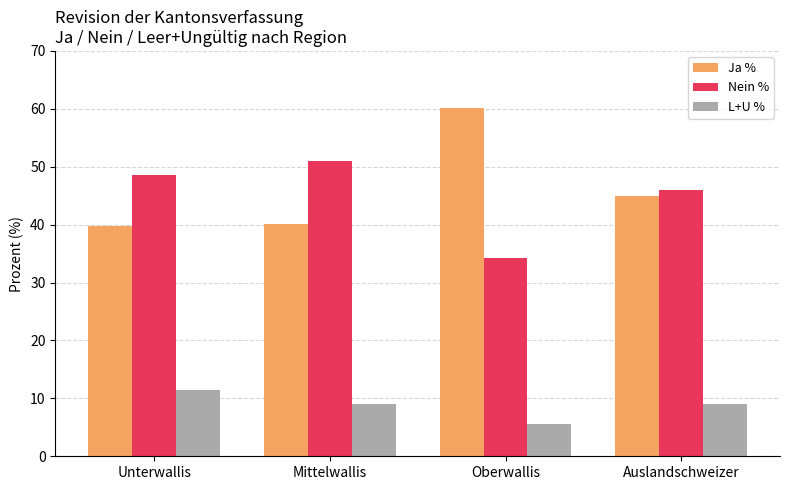

What is the approximate value of L+U % at Oberwallis?

5.7